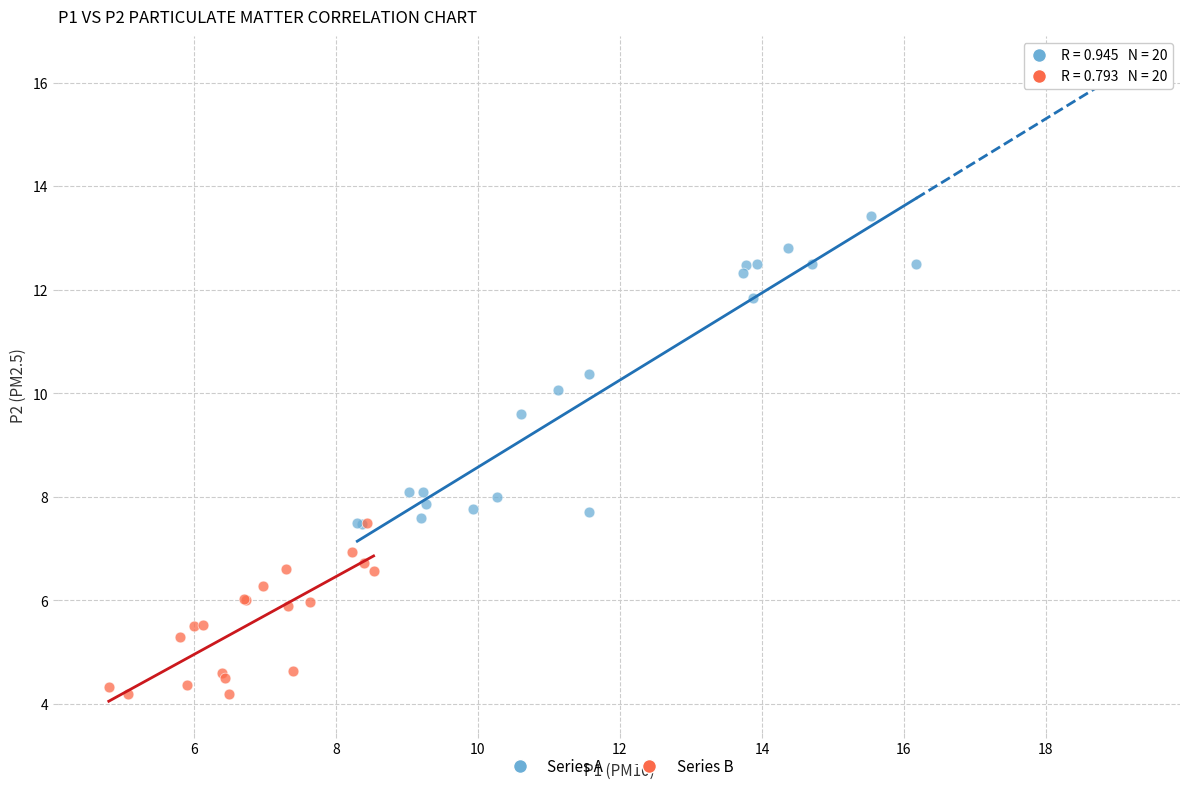

Which series has the widest spread of Y values?

Series A